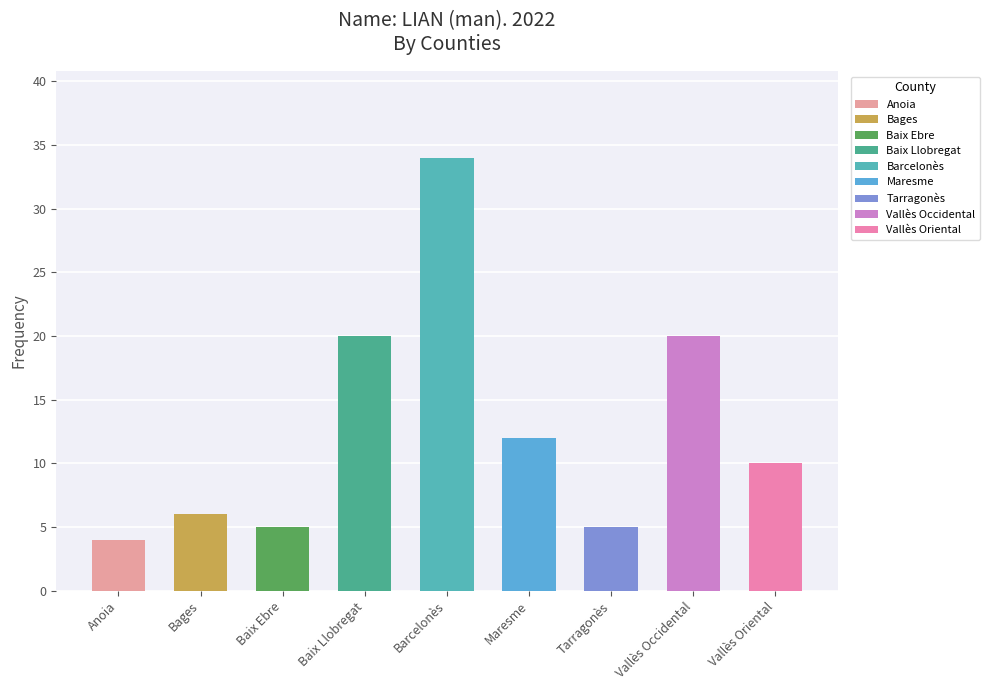

Which has a higher value, Vallès Oriental or Bages?

Vallès Oriental